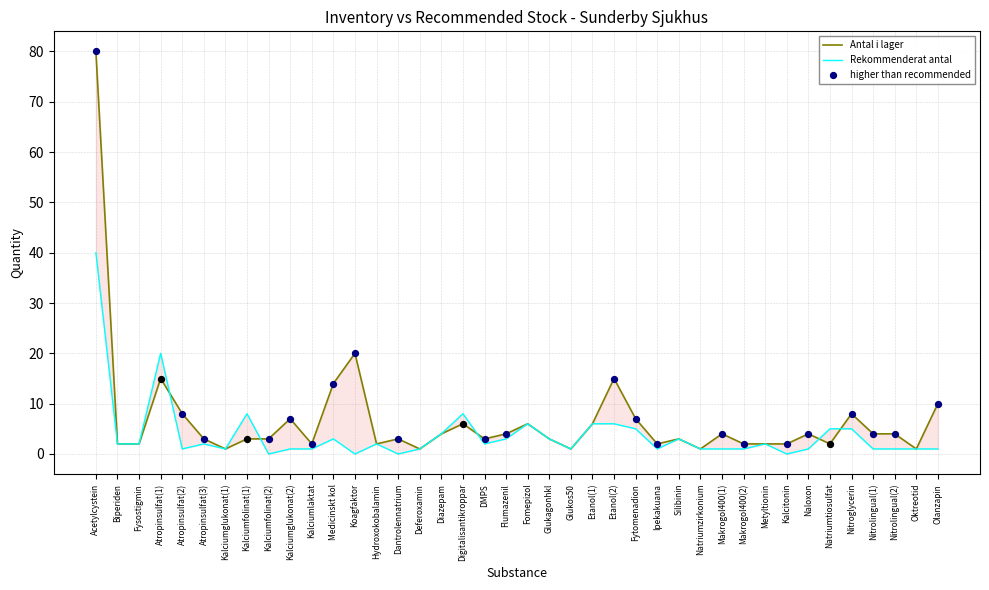

What is the total value across all series at Flumazenil?

7